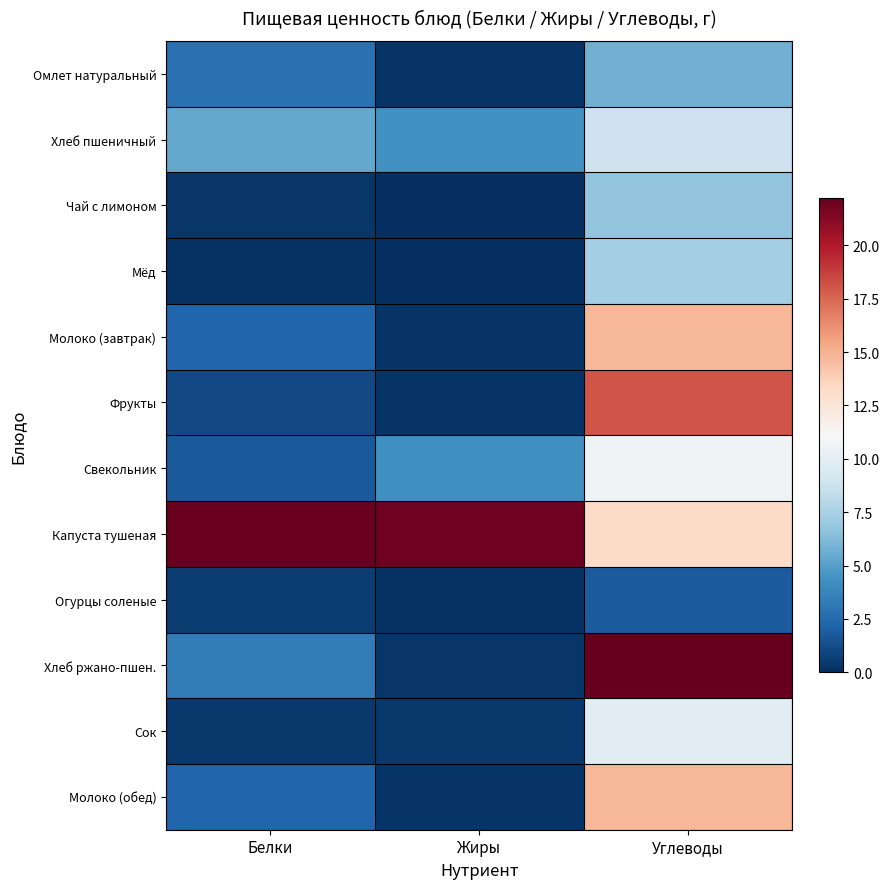

Reading left to right, transcribe all the data shown in this chart.

Омлет натуральный: Белки=2.8	Жиры=0.2	Углеводы=5.8
Хлеб пшеничный: Белки=5.4	Жиры=4.4	Углеводы=8.8
Чай с лимоном: Белки=0.3	Жиры=0.0	Углеводы=6.7
Мёд: Белки=0.1	Жиры=0.0	Углеводы=7.3
Молоко (завтрак): Белки=2.3	Жиры=0.2	Углеводы=14.8
Фрукты: Белки=1.1	Жиры=0.2	Углеводы=18.0
Свекольник: Белки=1.8	Жиры=4.3	Углеводы=10.7
Капуста тушеная: Белки=22.1	Жиры=21.9	Углеводы=13.2
Огурцы соленые: Белки=0.6	Жиры=0.1	Углеводы=1.9
Хлеб ржано-пшен.: Белки=3.3	Жиры=0.3	Углеводы=22.2
Сок: Белки=0.4	Жиры=0.4	Углеводы=9.8
Молоко (обед): Белки=2.3	Жиры=0.2	Углеводы=14.8